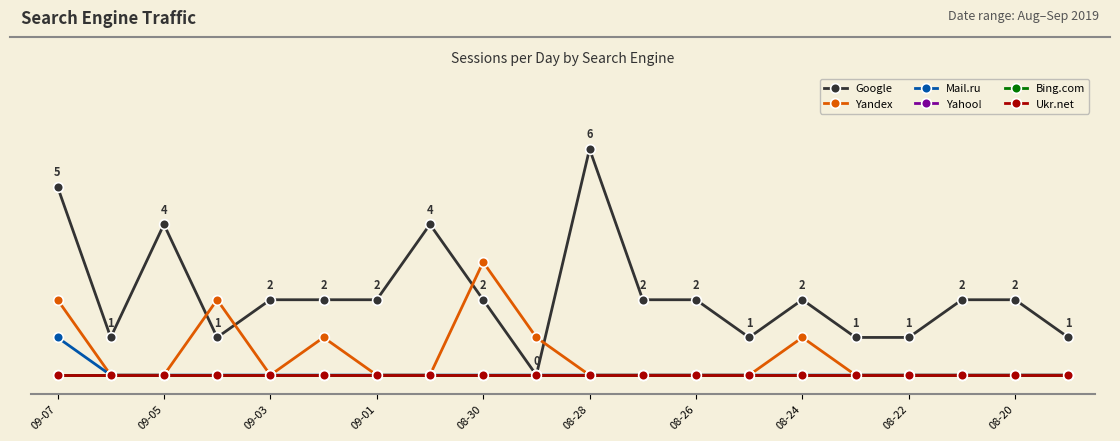

What is the label of the 1st point from the left?

09-07